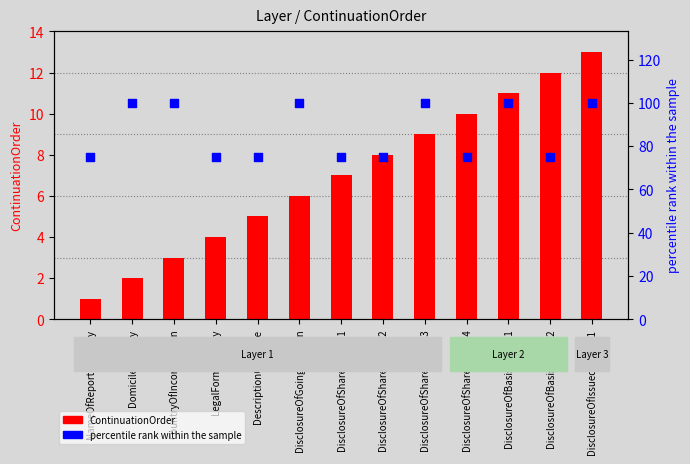

What is the total value across all series at CountryOfIncorporation?

103